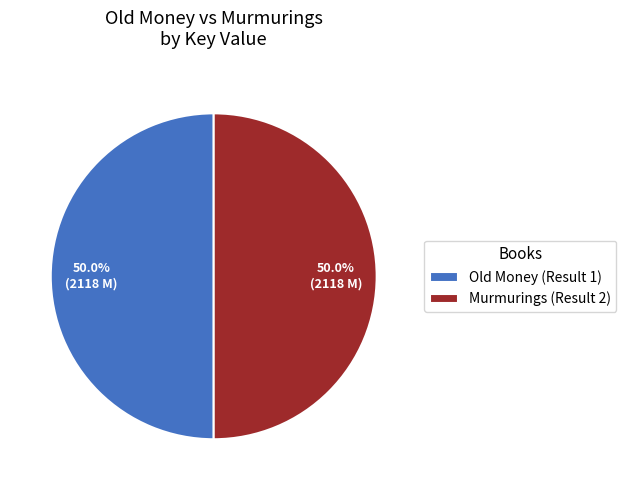

What is the ratio of the value at Old Money (Result 1) to the value at Murmurings (Result 2)?

1.0